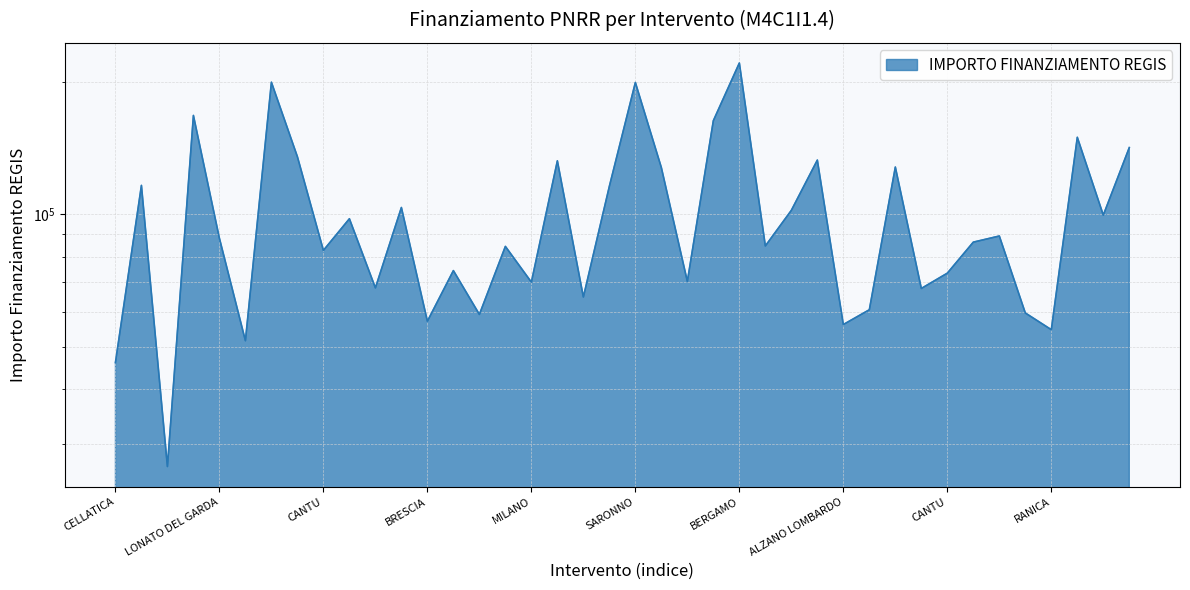

Which category has the highest value across all series?

BERGAMO